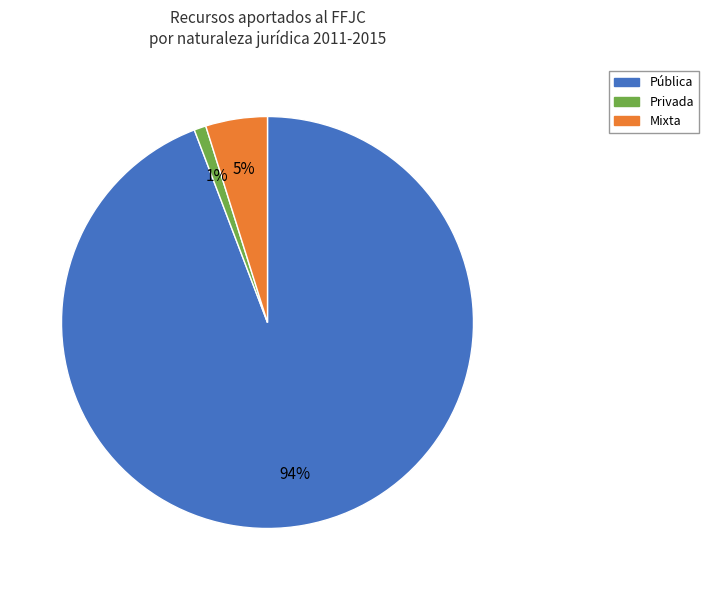

Which category has the smallest portion of the pie?

Privada